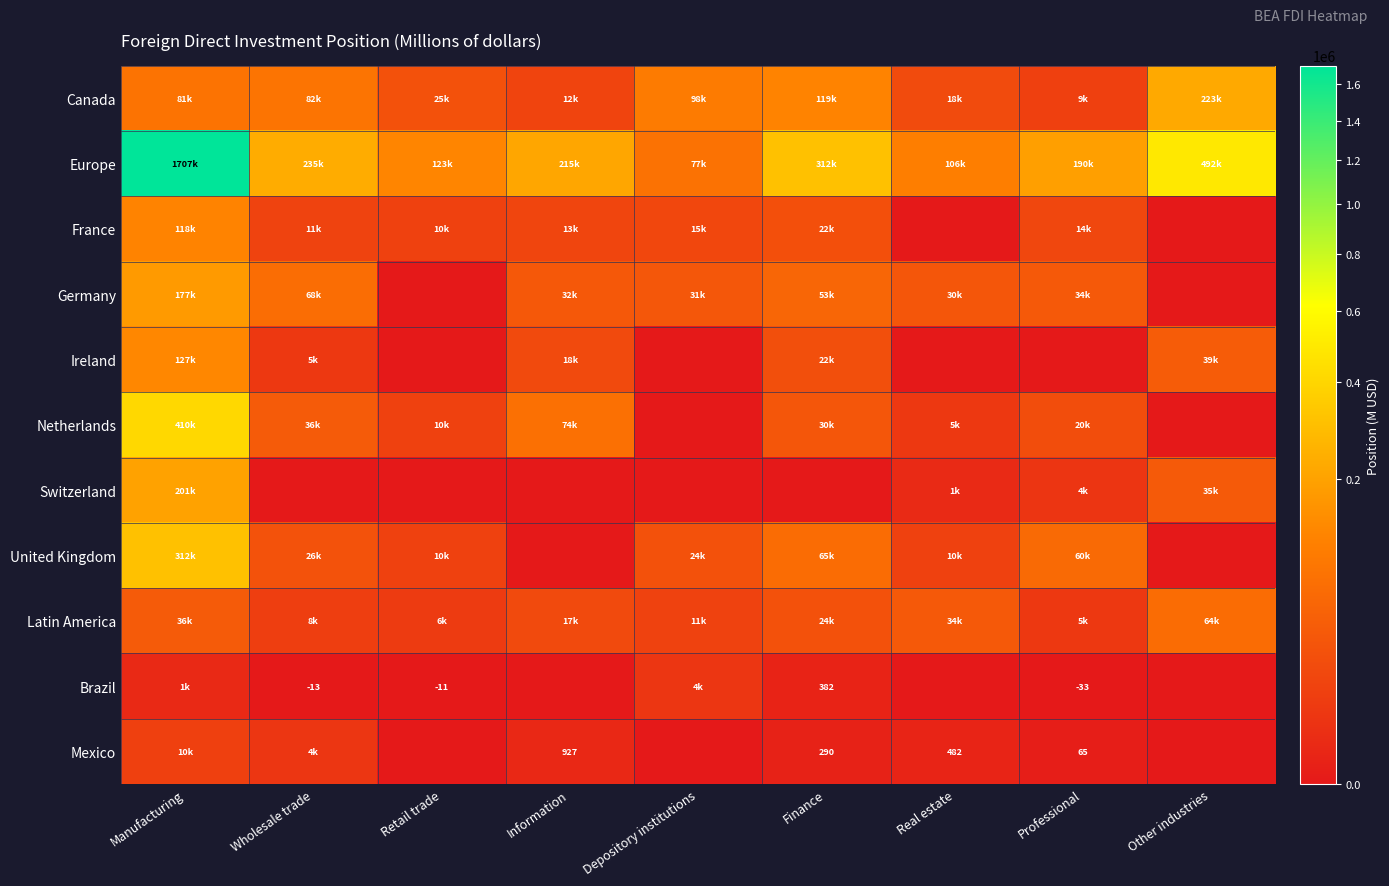

Is it true that Mexico equals 449 at Finance?

False